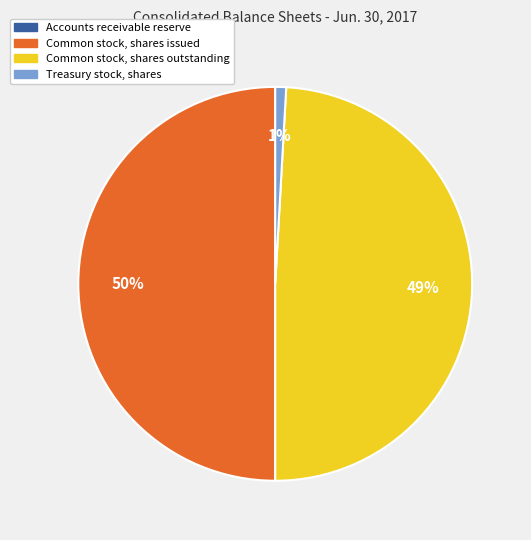

True or false: Common stock, shares issued accounts for 43% of the total.

False